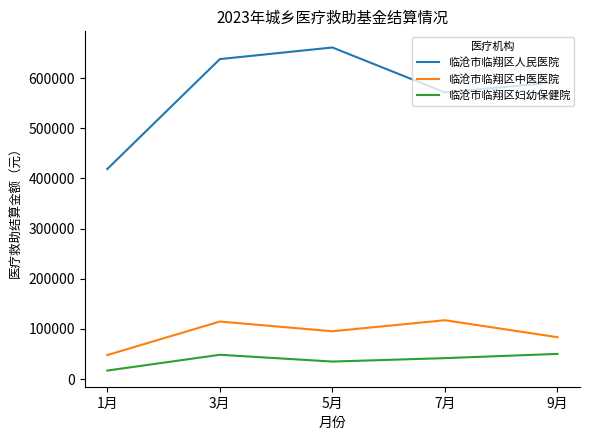

What are all the series names shown in the legend?

临沧市临翔区人民医院, 临沧市临翔区中医医院, 临沧市临翔区妇幼保健院